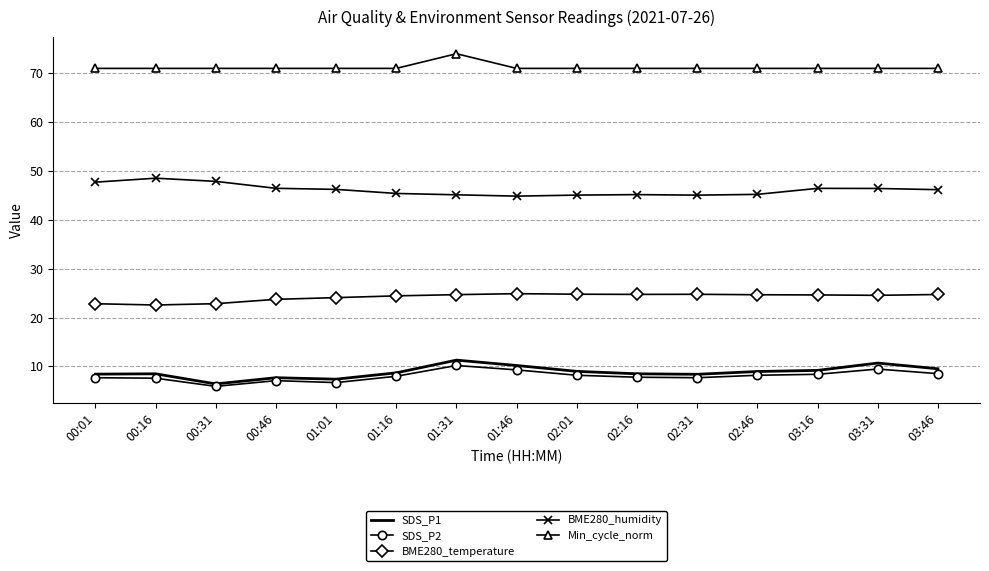

Rank the series by their maximum value, from highest to lowest.

Min_cycle_norm, BME280_humidity, BME280_temperature, SDS_P1, SDS_P2